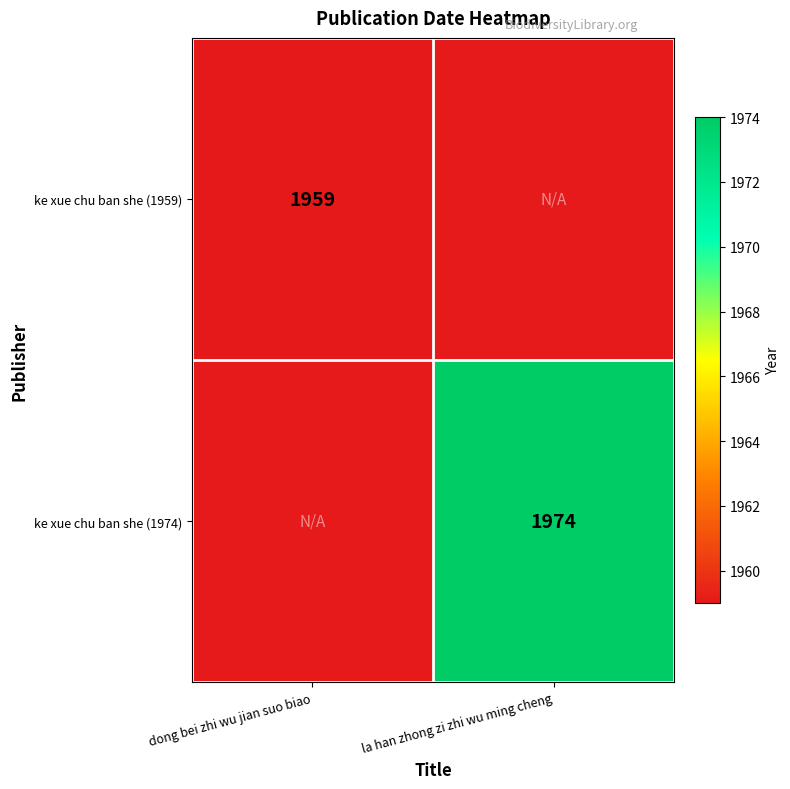

Is the value of ke xue chu ban she (1974) at la han zhong zi zhi wu ming cheng greater than the value of ke xue chu ban she (1959) at dong bei zhi wu jian suo biao?

Yes